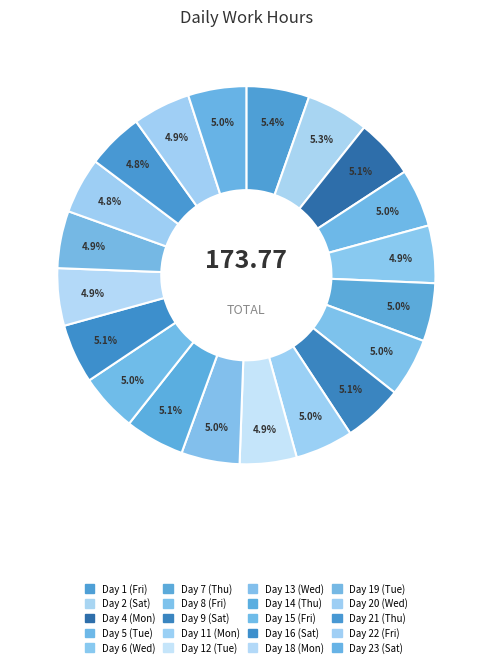

How much of the chart is everything except Day 18 (Mon)?

95.1%